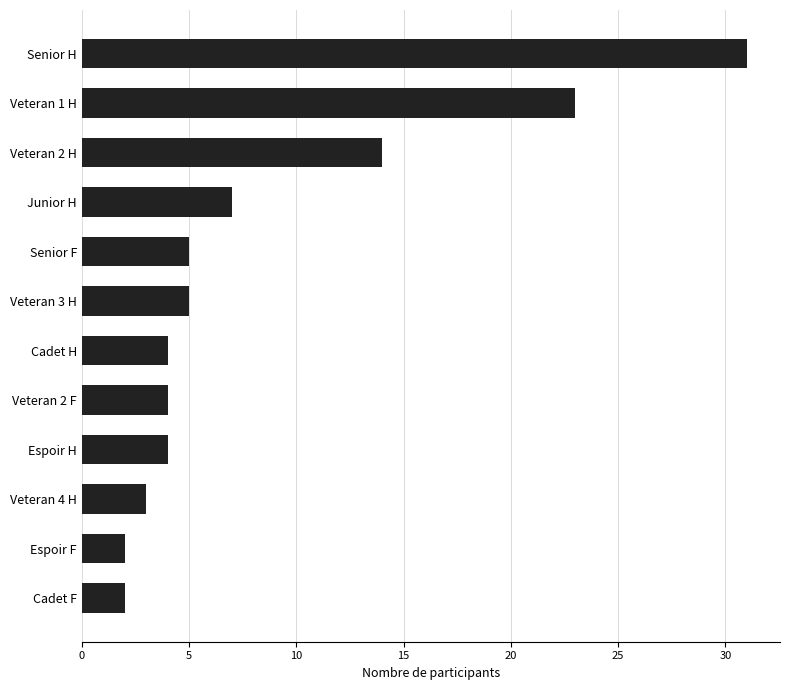

Reading top to bottom, list all the values displayed in this chart.

31	23	14	7	5	5	4	4	4	3	2	2